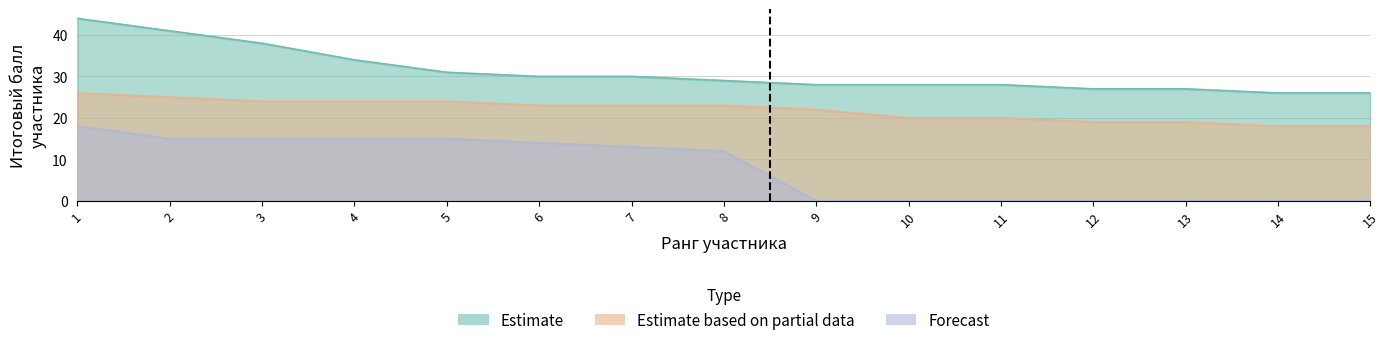

Which category has the highest value across all series?

1